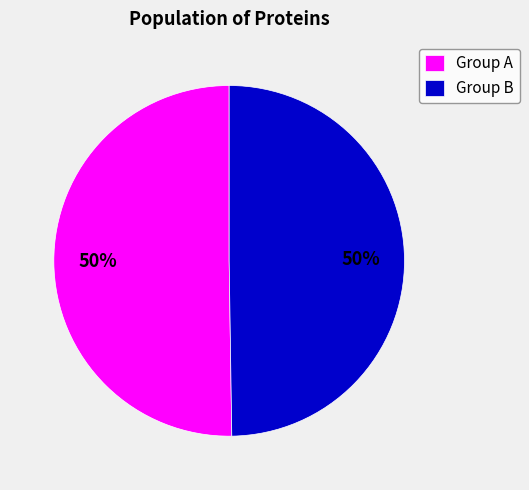

The Group A slice represents 50% of the pie. True or false?

True